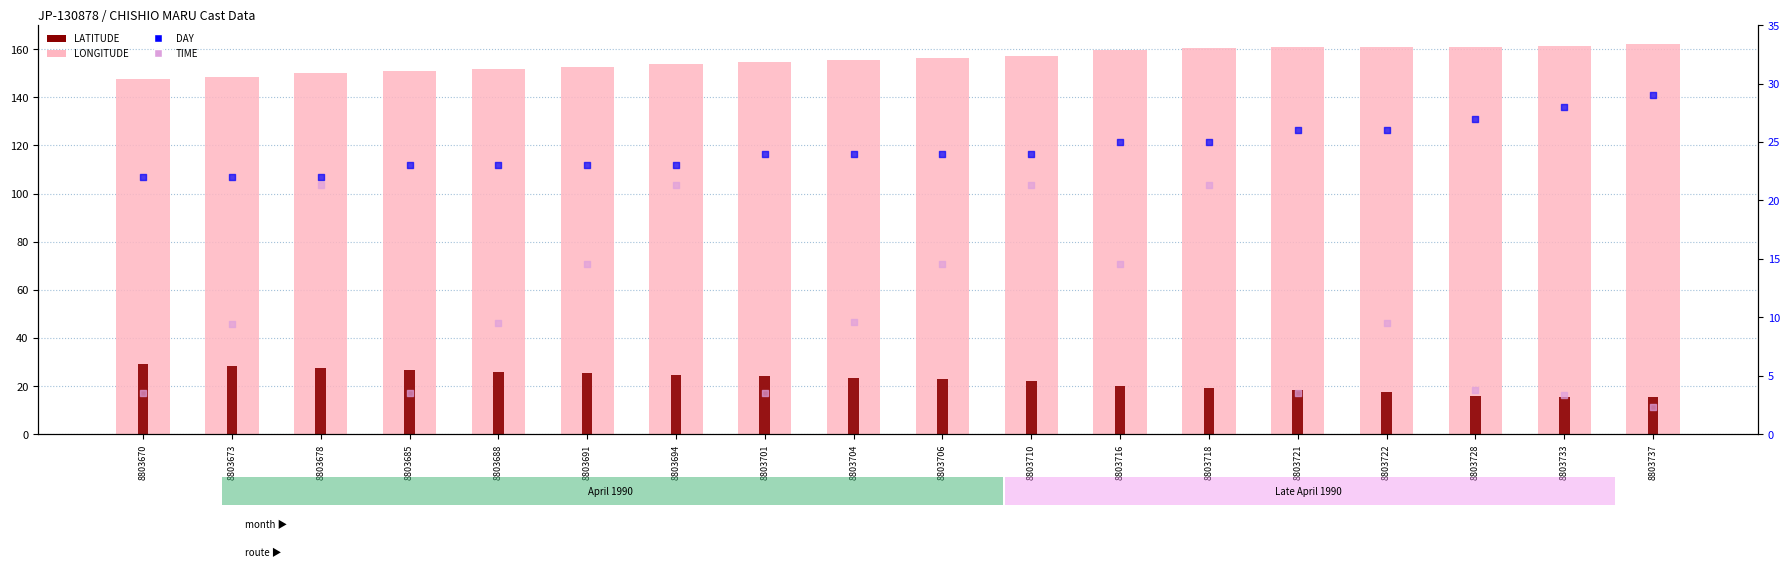

Which series contains the highest Y value?

LONGITUDE